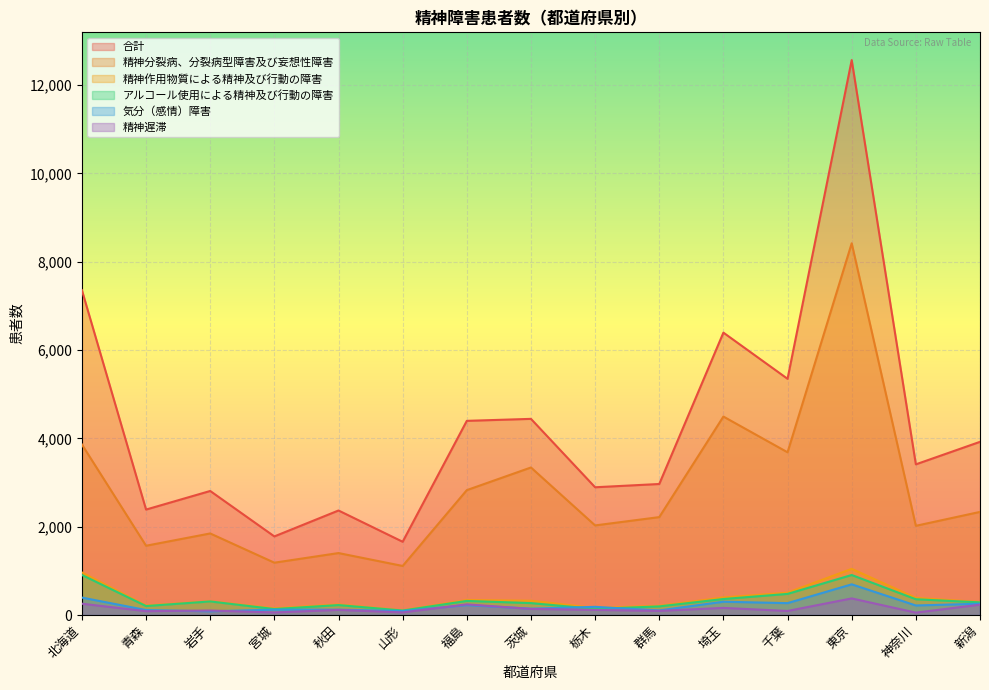

Between 宮城 and 千葉, which is larger?

千葉